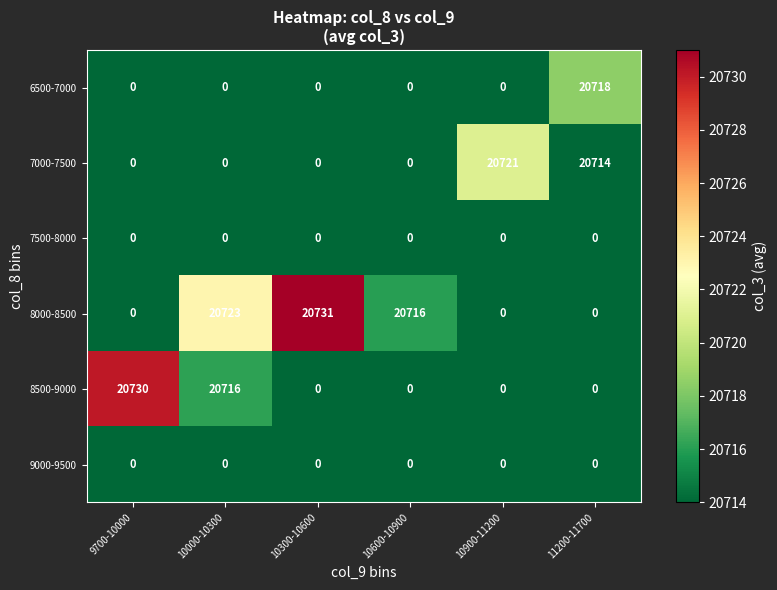

What is the total value across all series at 10600-10900?

20716